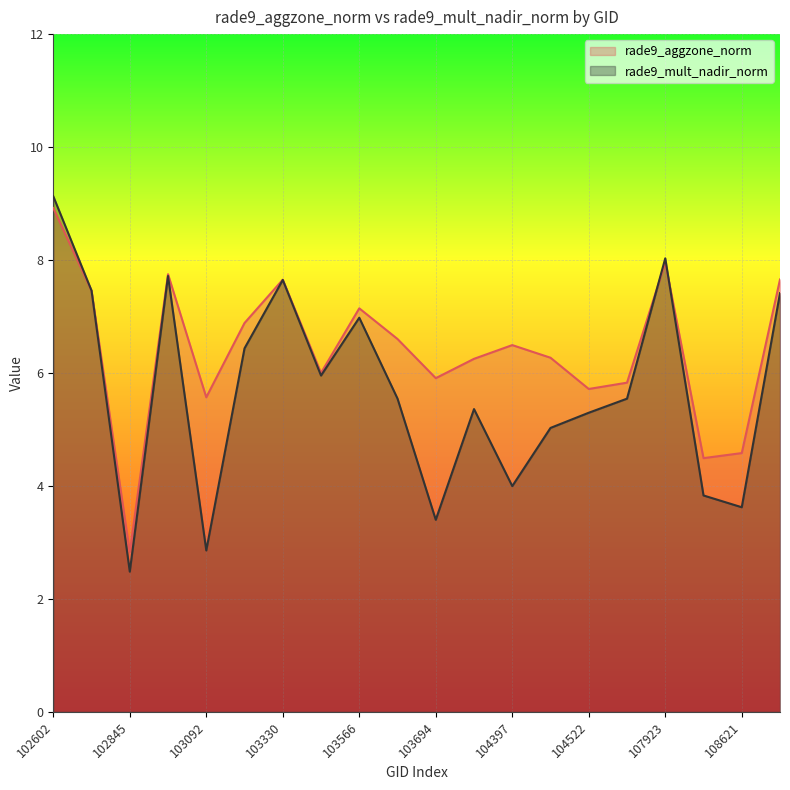

Is it true that rade9_aggzone_norm equals 13.5 at 102602?

False